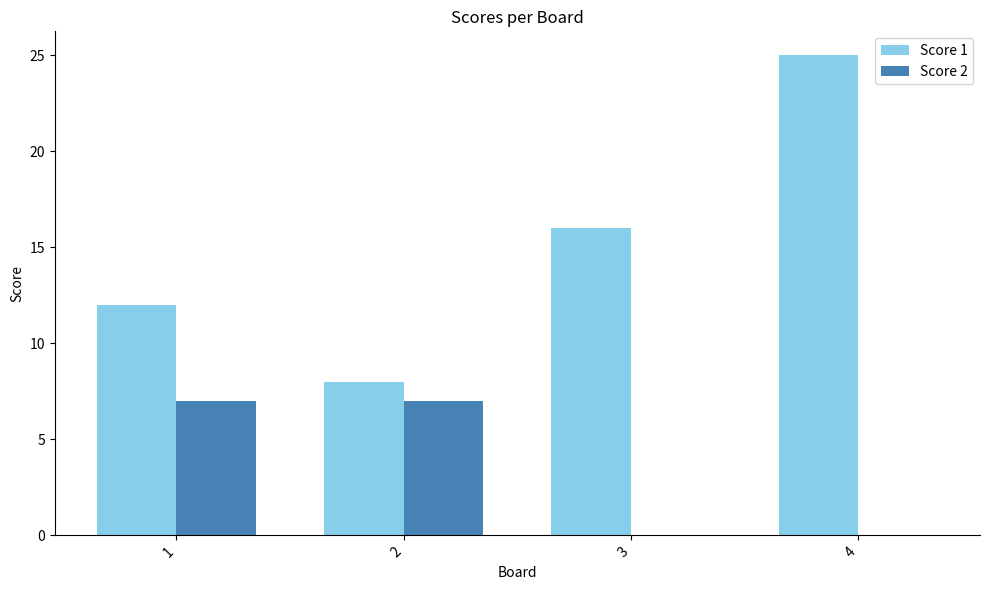

Count the Score 1 values in the range 12 to 25.

3